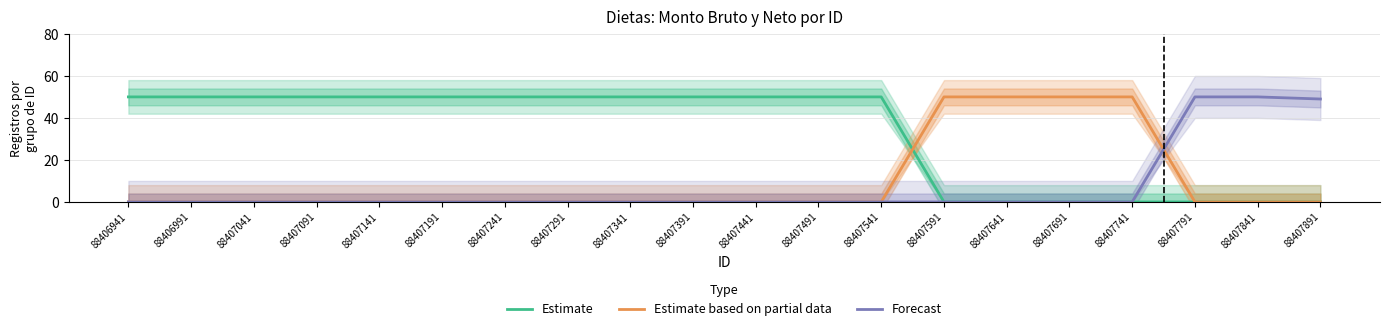

Which category has the lowest value in the Estimate based on partial data series?

88406941